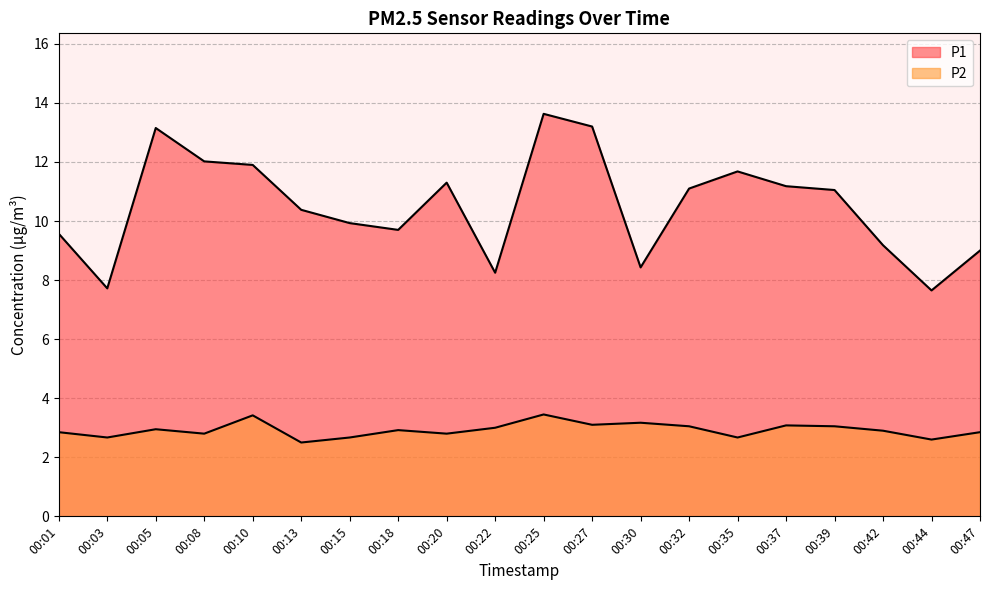

Is the value of P2 at 00:44 greater than the value of P1 at 00:32?

No